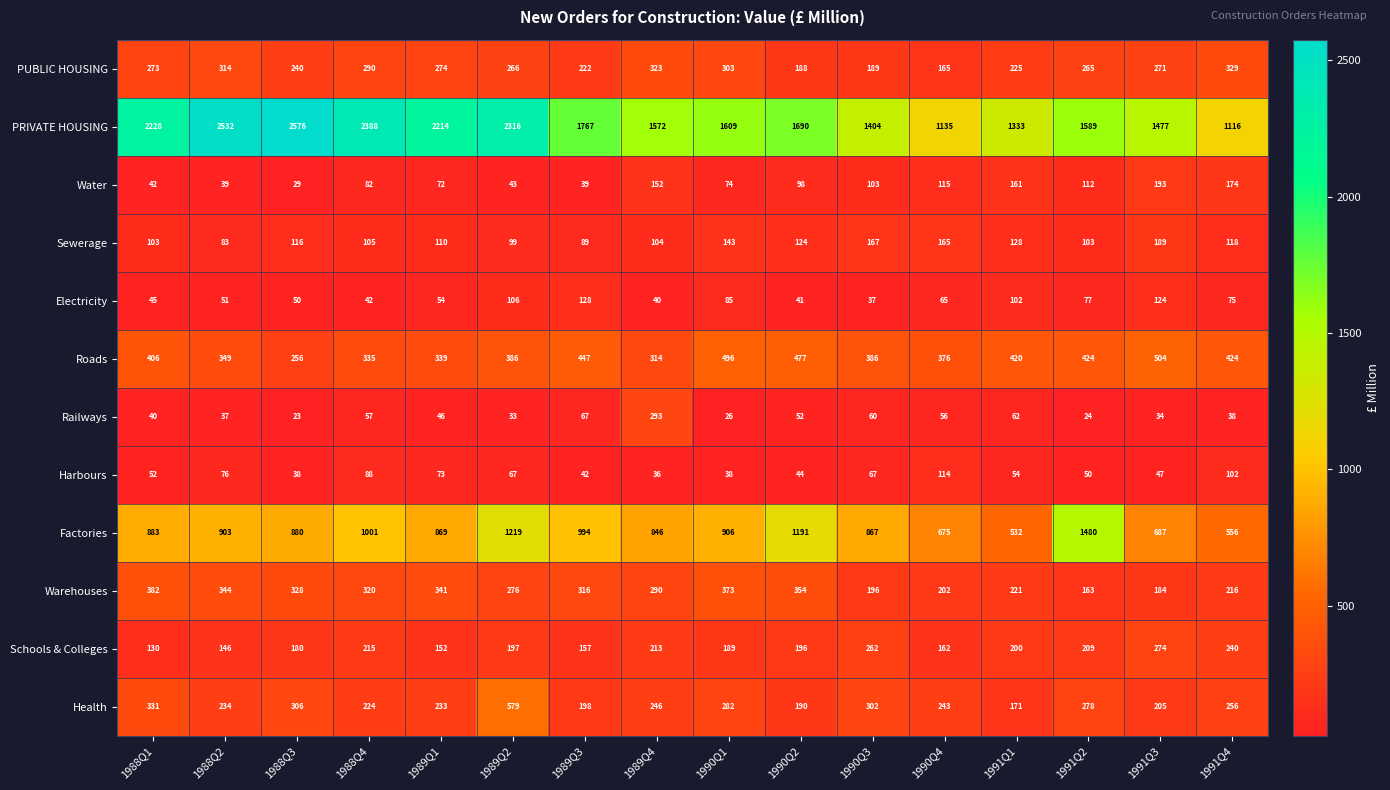

Count the number of data series in this chart.

12